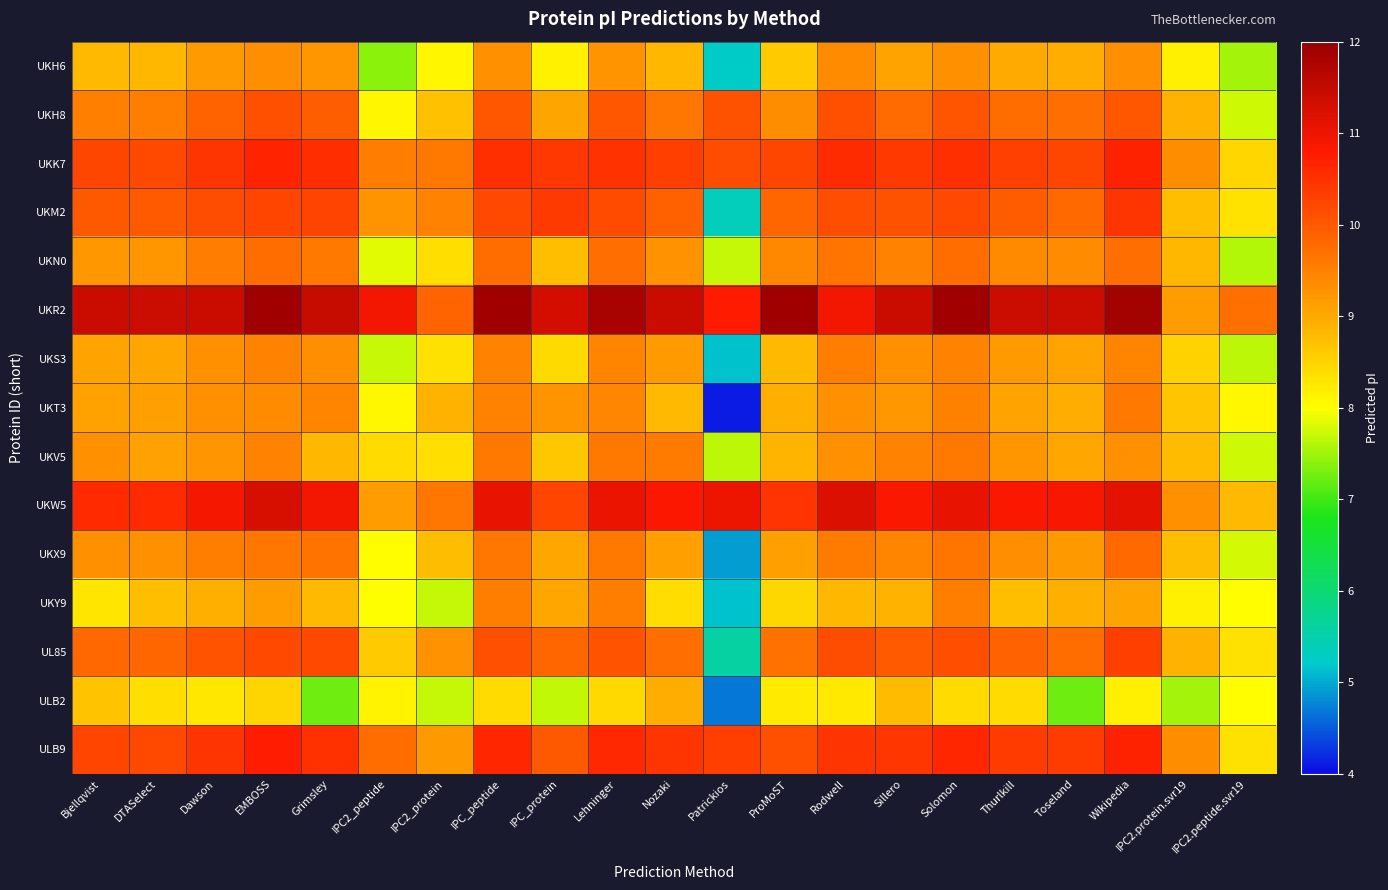

At which category is the sum across all series the highest?

EMBOSS